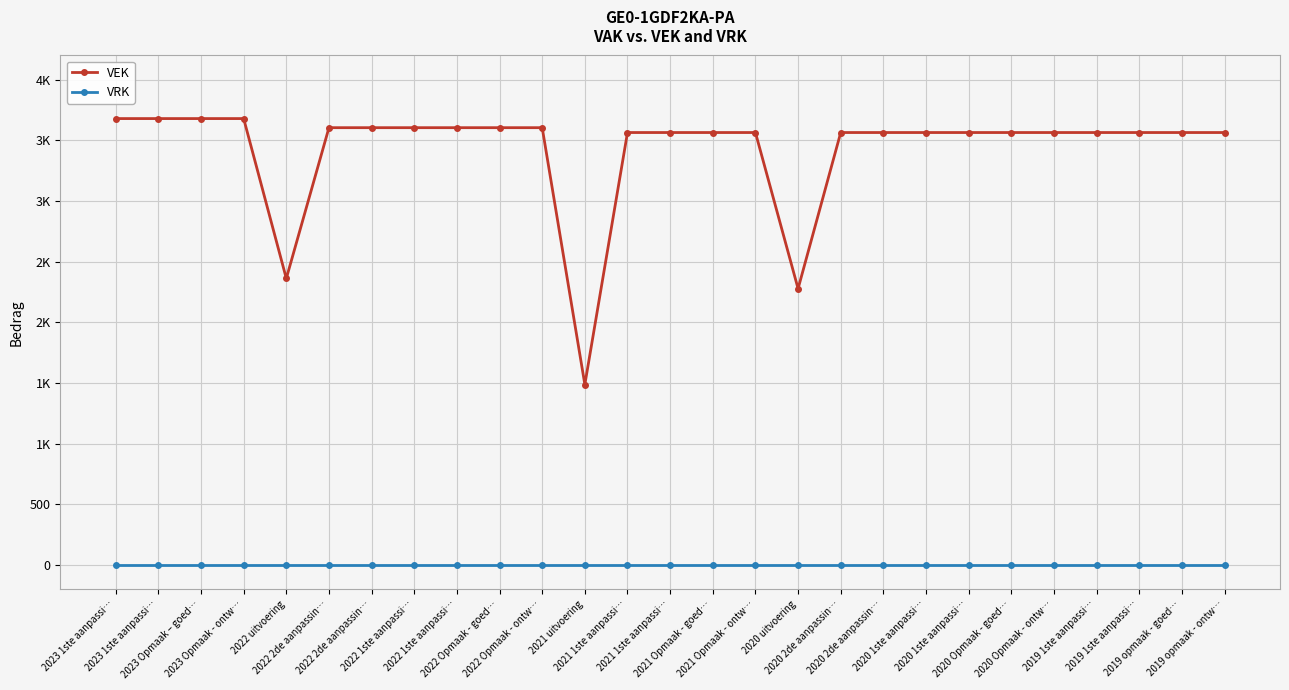

Reading right to left, what are all the values shown in this chart?

VEK: 3565	3565	3565	3565	3565	3565	3565	3565	3565	3565	2278	3565	3565	3565	3565	1488	3605	3605	3605	3605	3605	3605	2362	3680	3680	3680	3680
VRK: 0	0	0	0	0	0	0	0	0	0	0	0	0	0	0	0	0	0	0	0	0	0	0	0	0	0	0